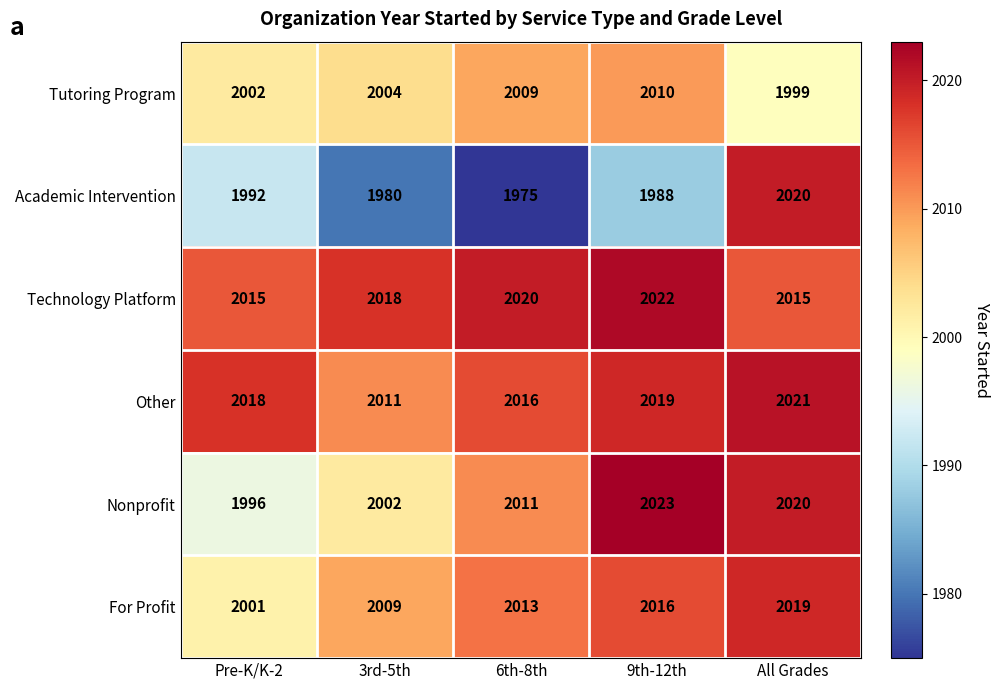

At how many categories does at least one series exceed 1998?

5